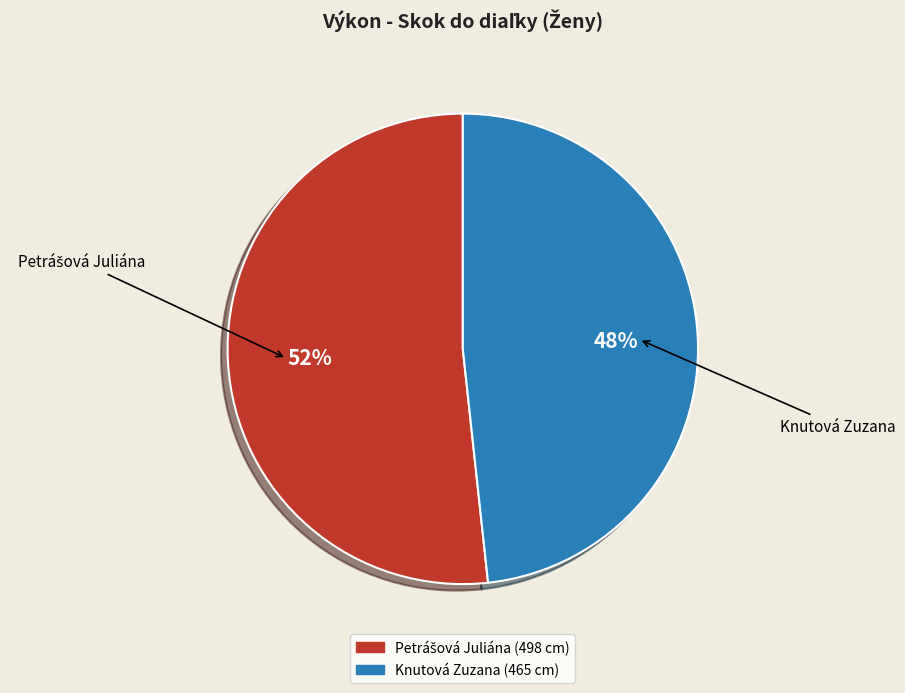

Count the number of slices in the pie.

2